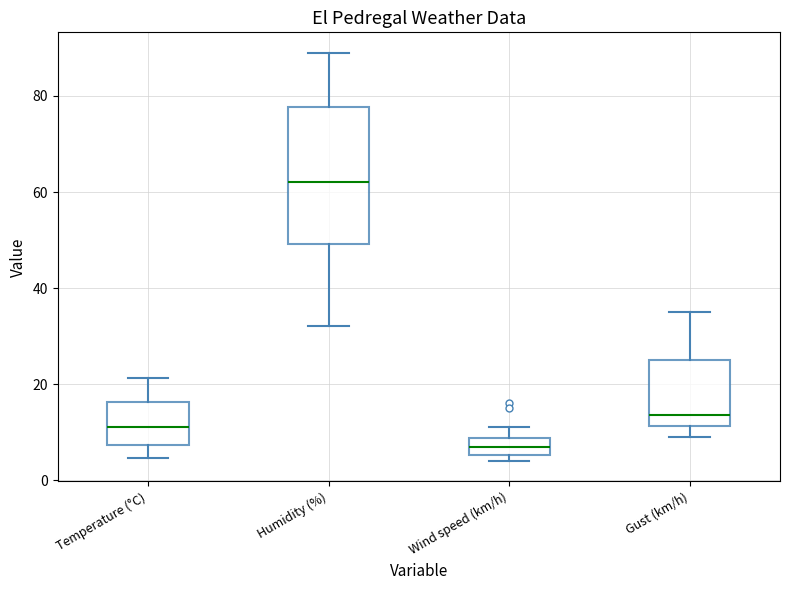

Which box is the tallest, from its lower edge to its upper edge?

Humidity (%)